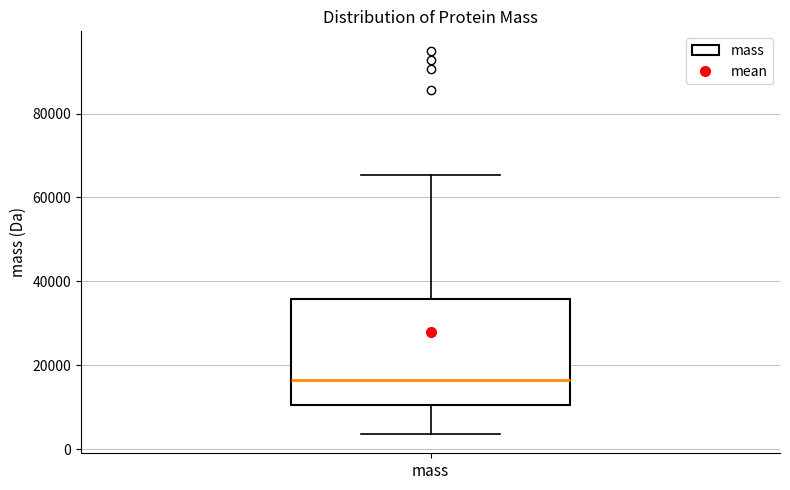

Read this box plot against the y-axis: the position of the median line, the range covered by the box, and the ends of both whiskers. The values are not printed on the chart, so give them approximately, as read against the axis.

median 16000, box 10000 to 36000, whiskers 4000 to 66000